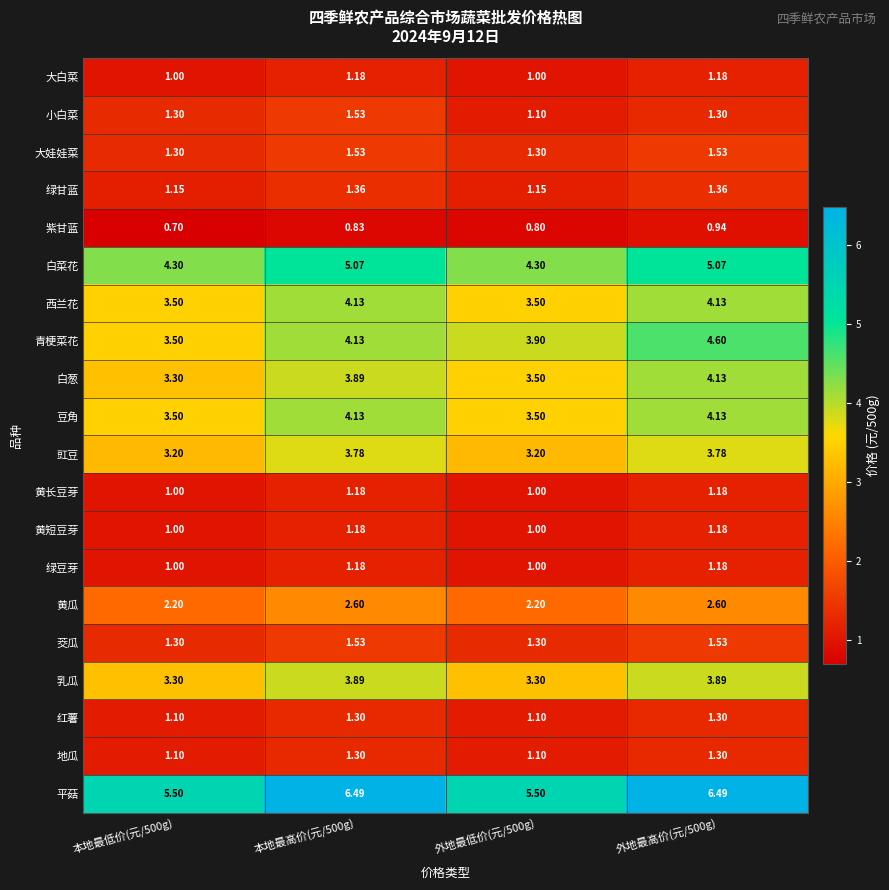

Which series has the widest spread of values?

青梗菜花